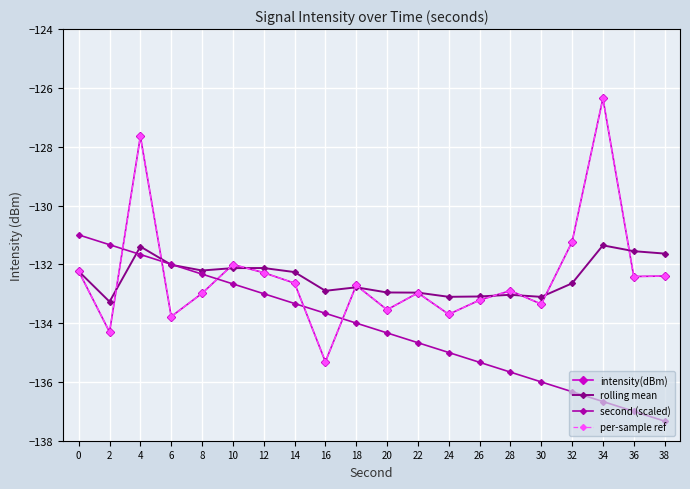

Where is second (scaled) nearest to the value -134?

18